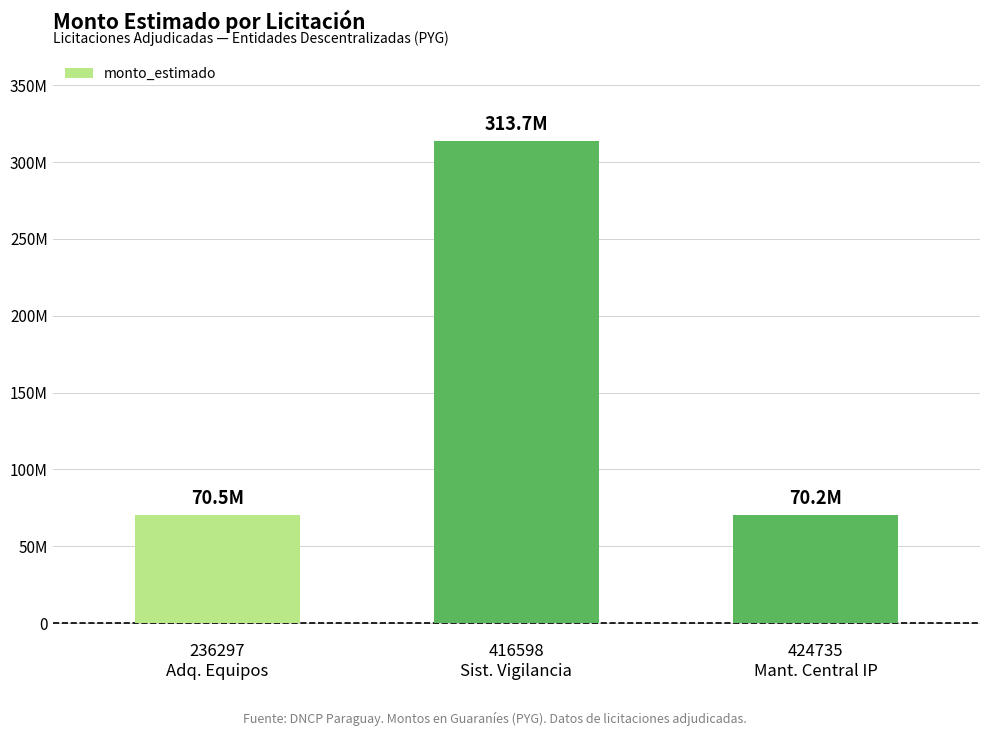

Are the bars horizontal?

No